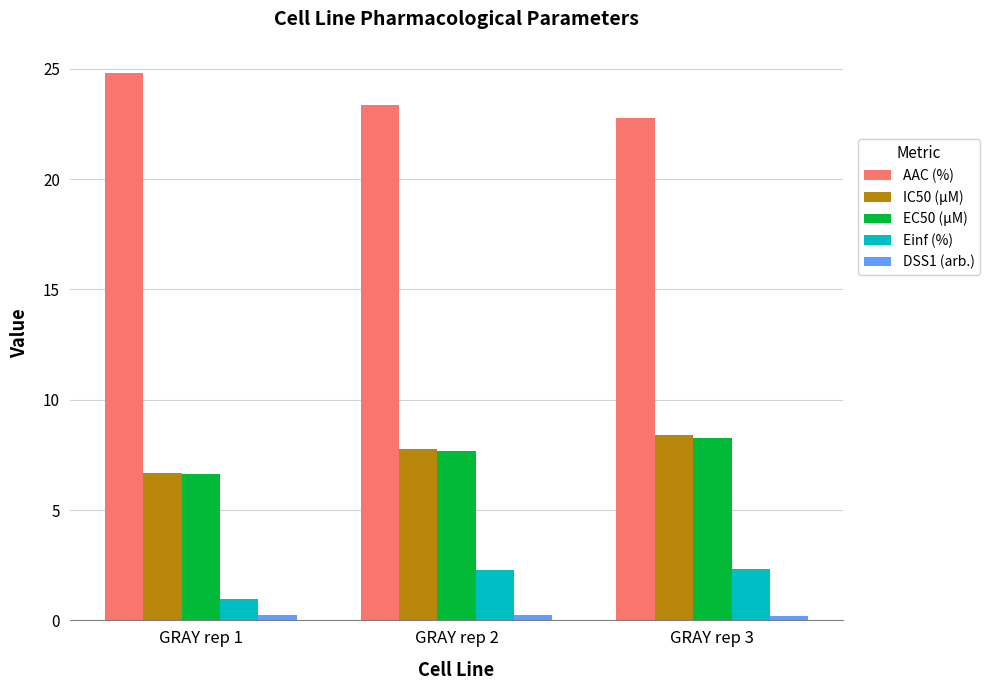

List the labels in order of IC50 (µM) value, largest first.

GRAY rep 3, GRAY rep 2, GRAY rep 1